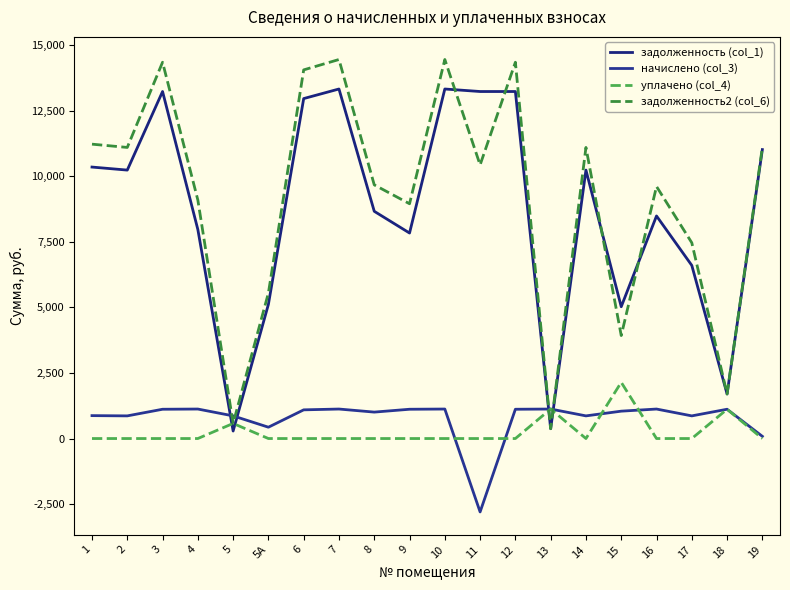

The value of задолженность (col_1) at 5А is 7903.6. True or false?

False